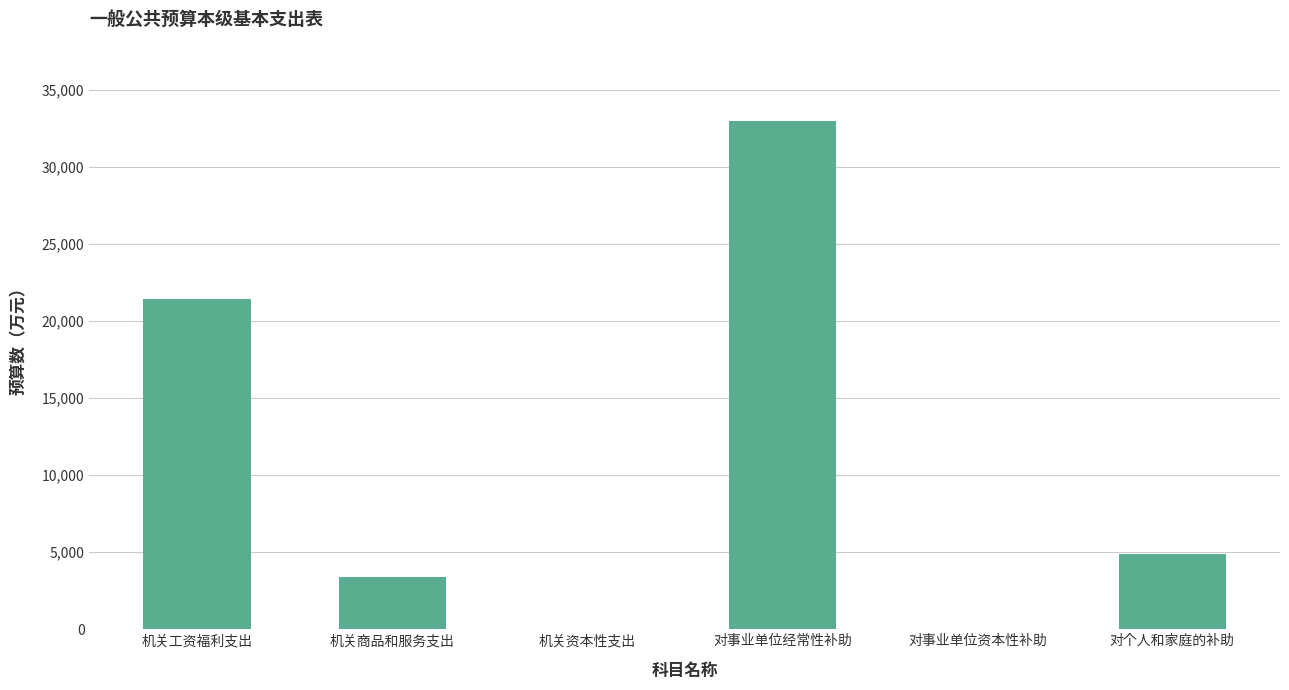

Where does the data first go above 4891?

机关工资福利支出